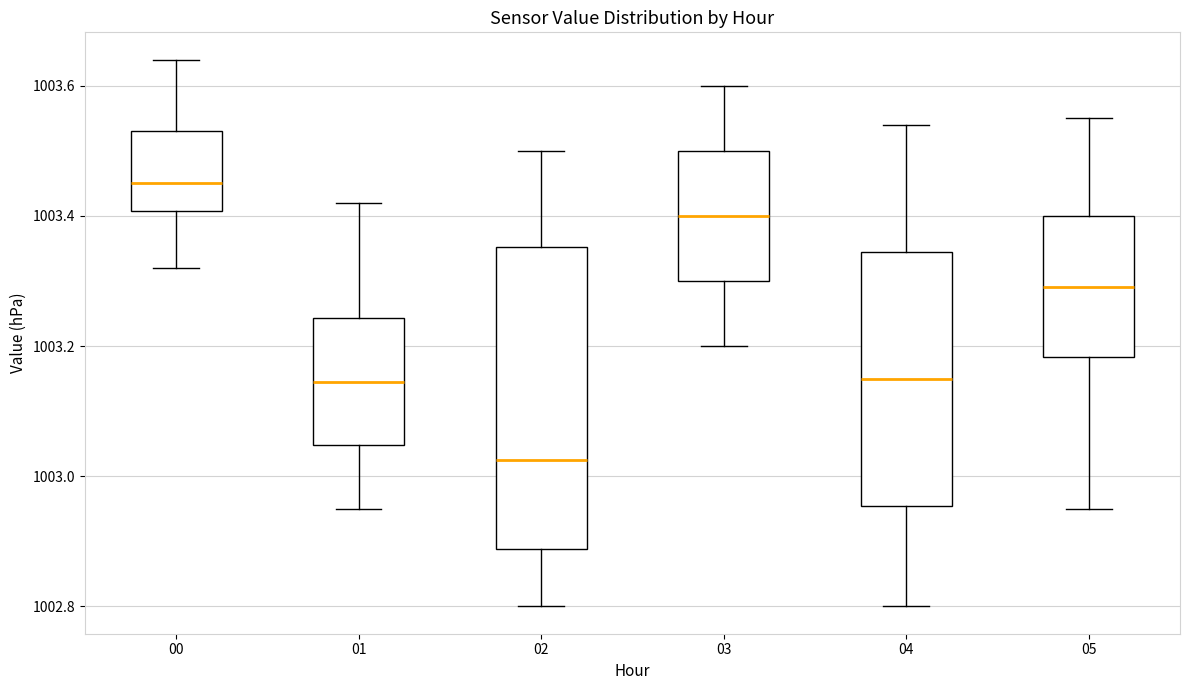

Which box is the tallest, from its lower edge to its upper edge?

02